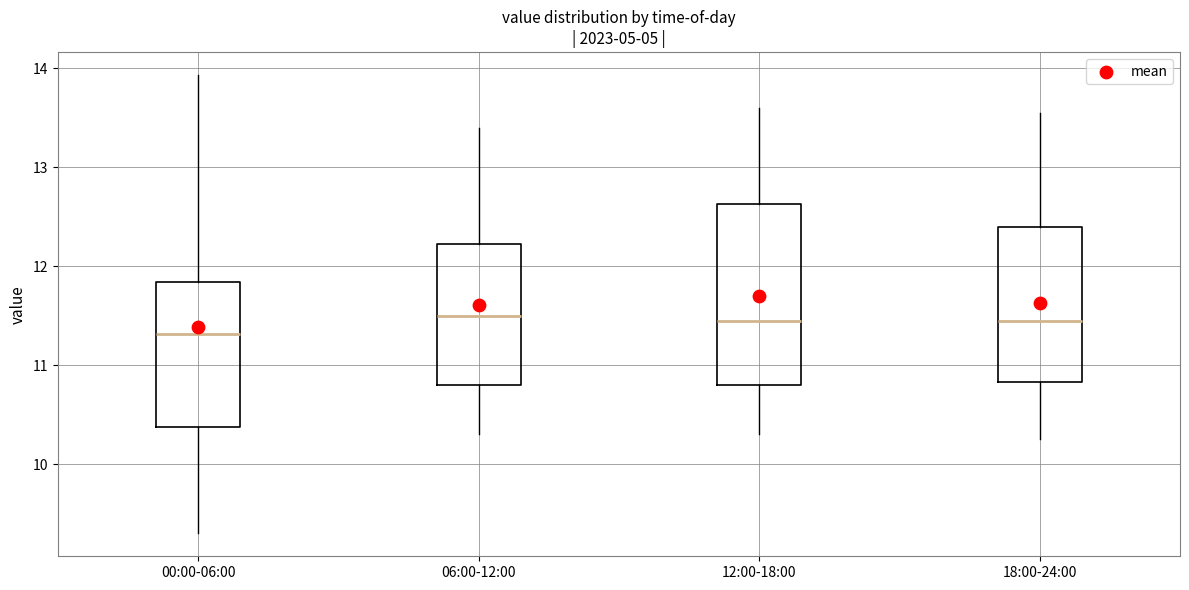

Which box has the lowest median line?

00:00-06:00